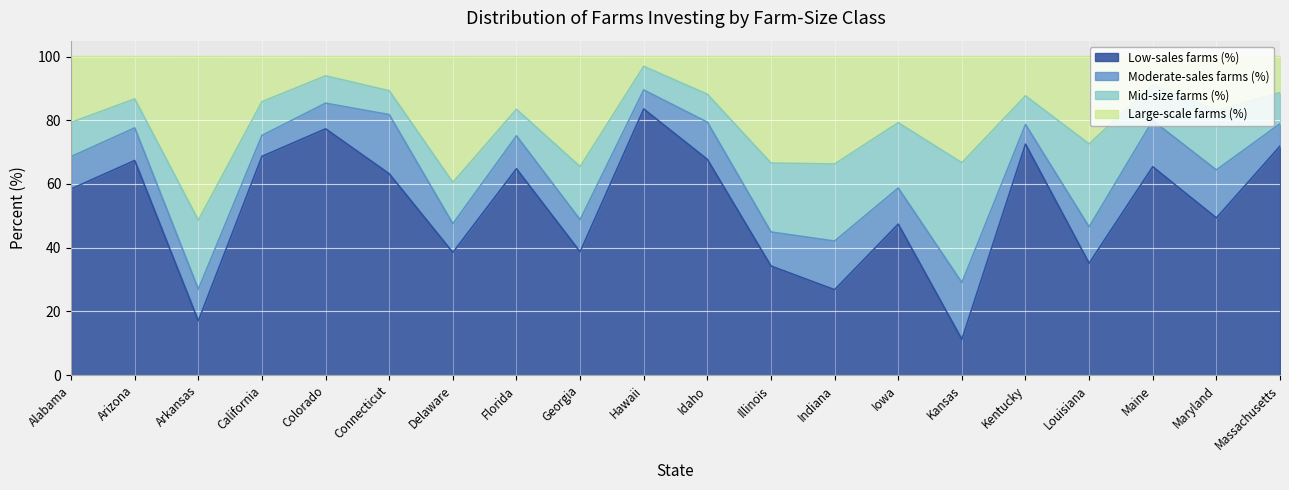

What is the total value across all series at Maine?

100.0